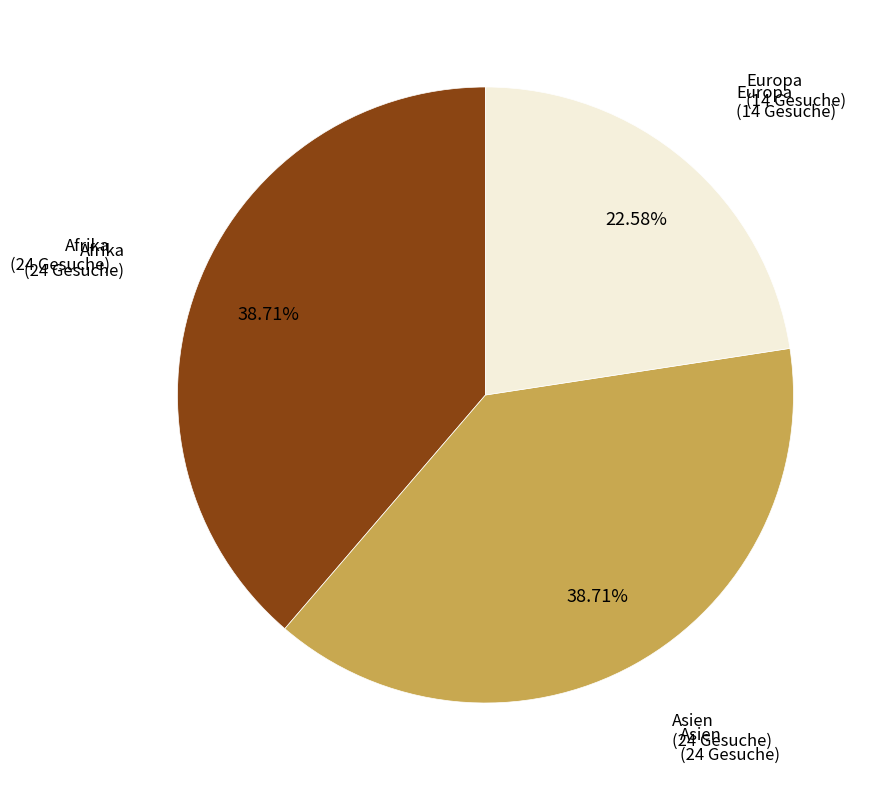

What is the smallest slice in the pie chart?

Europa